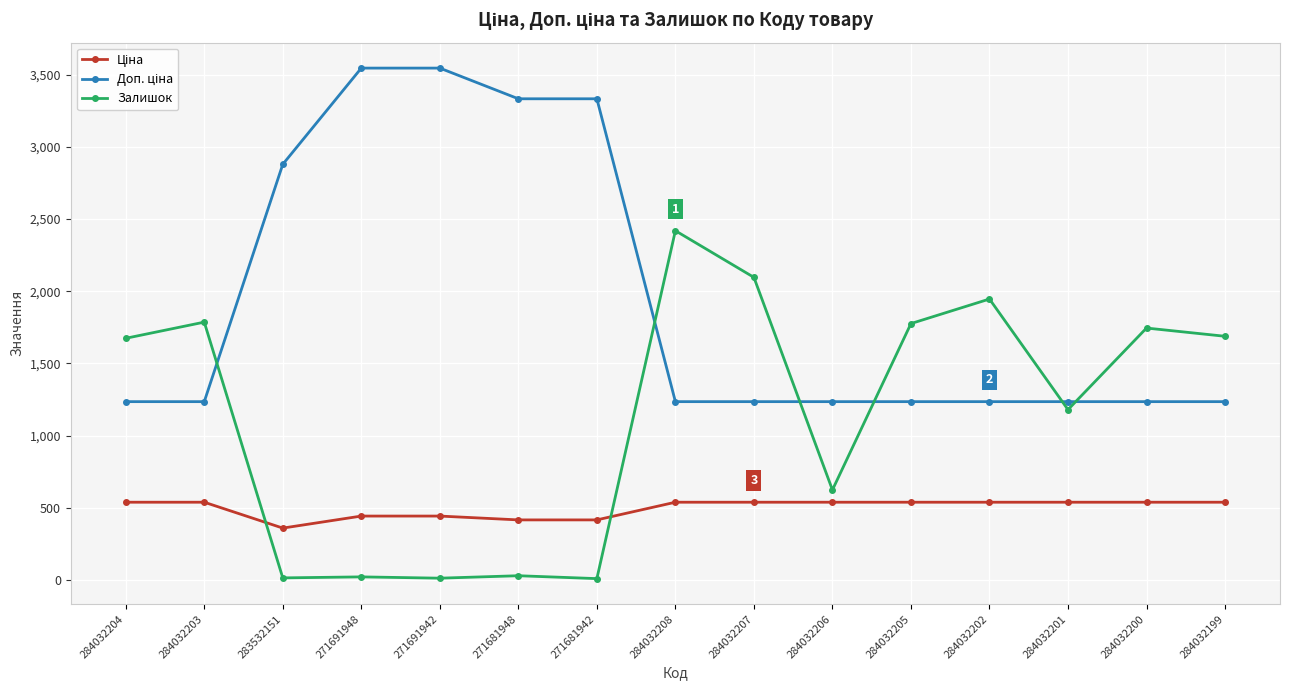

What is the value of the Залишок point at the 6th from the left?

30.0